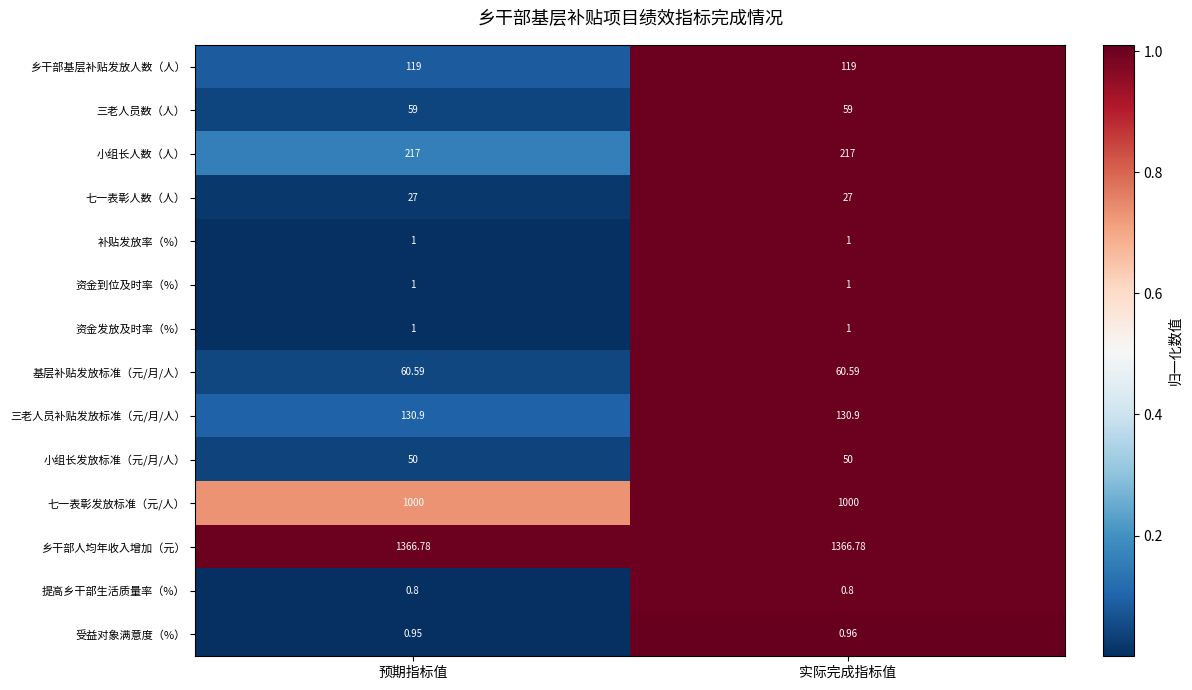

Which series has the largest range (max minus min)?

受益对象满意度（%）